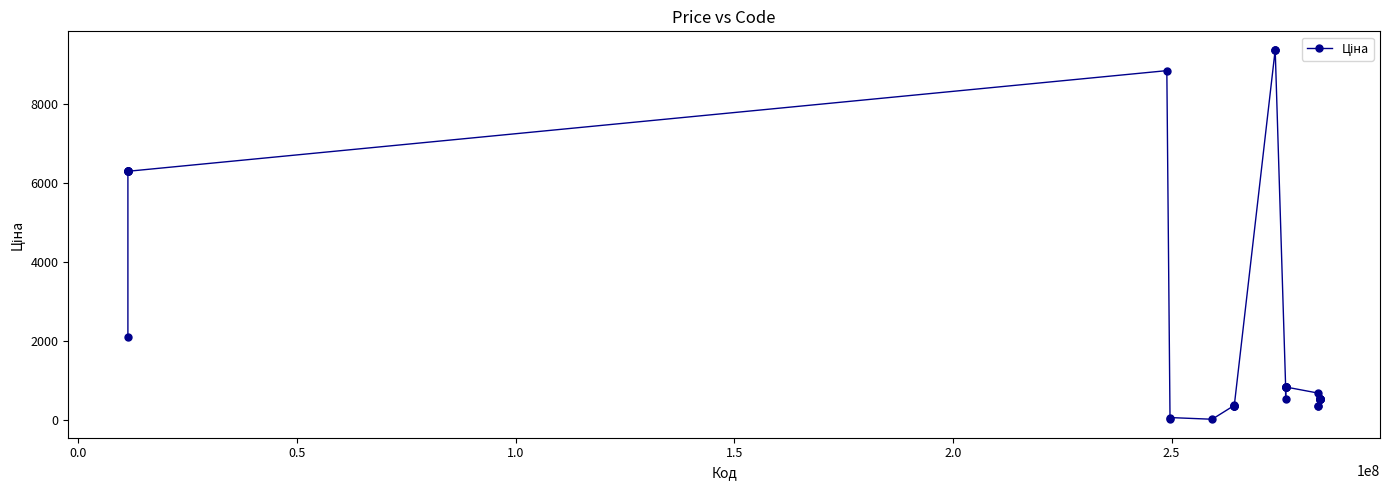

True or false: the data has more than 0 interior local peaks.

True